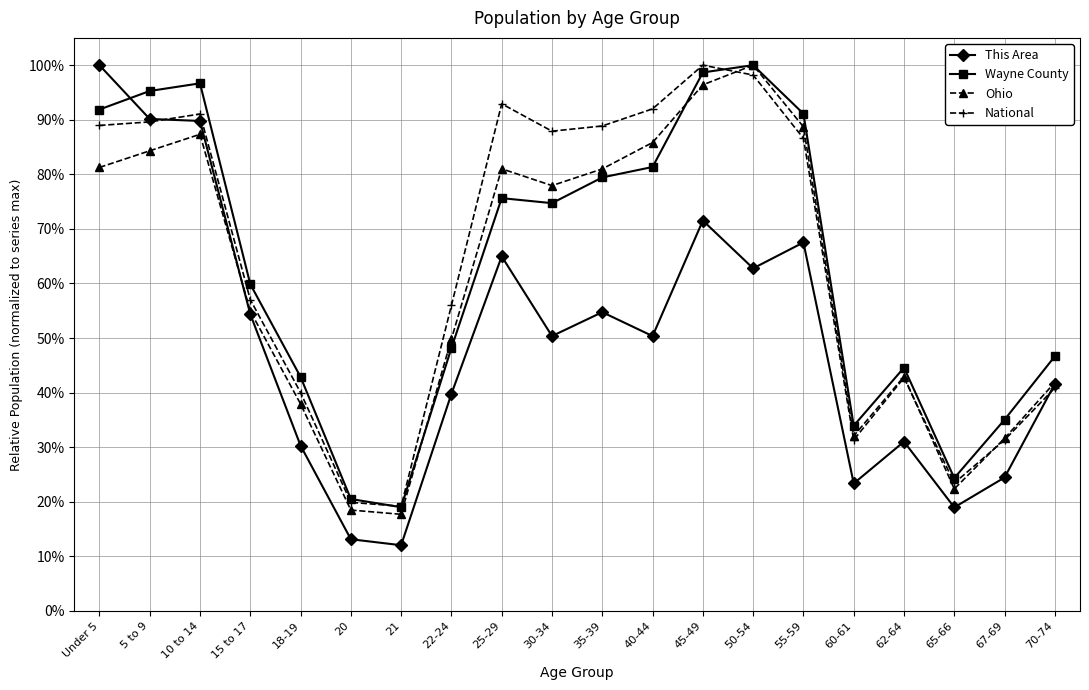

True or false: Ohio has more than 1 interior local peaks.

True